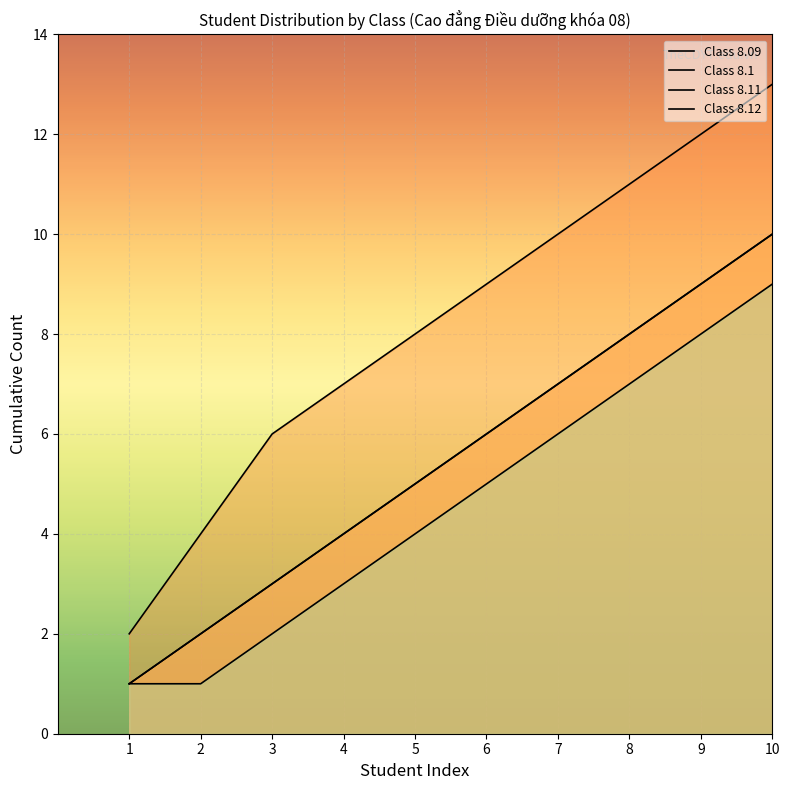

True or false: Class 8.12 and Class 8.11 cross at least once.

False